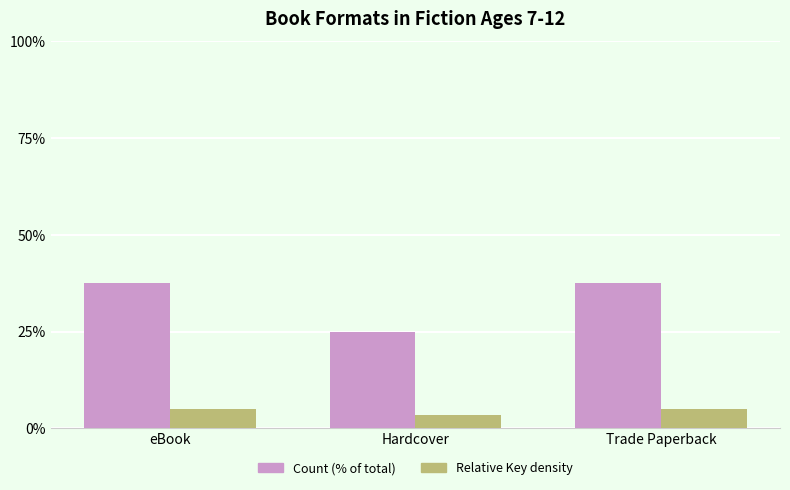

What is the label of the 1st bar from the right?

Trade Paperback